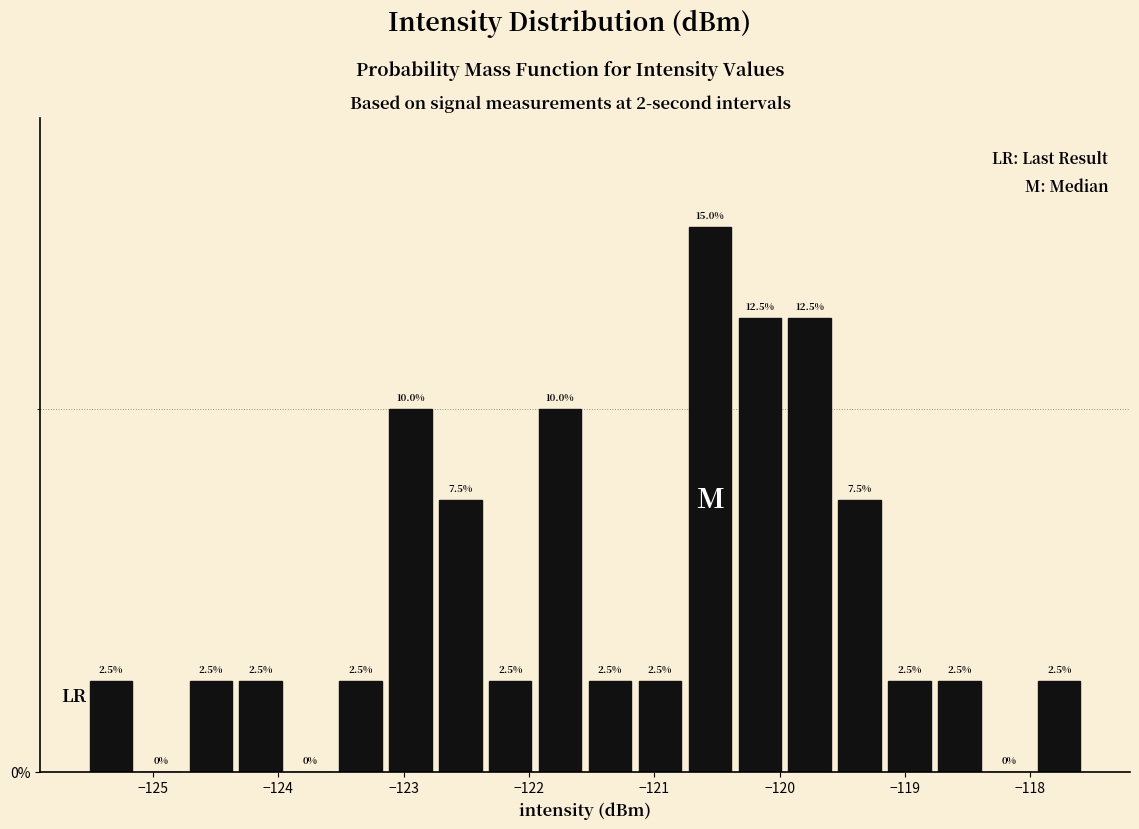

Around what value on the x-axis is the tallest bar? Give the approximate position of its centre, as read against the axis.

-120.6